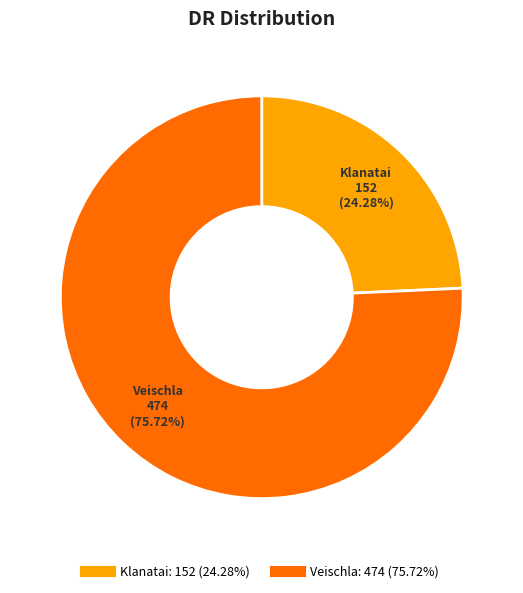

What is the smallest slice in the pie chart?

Klanatai